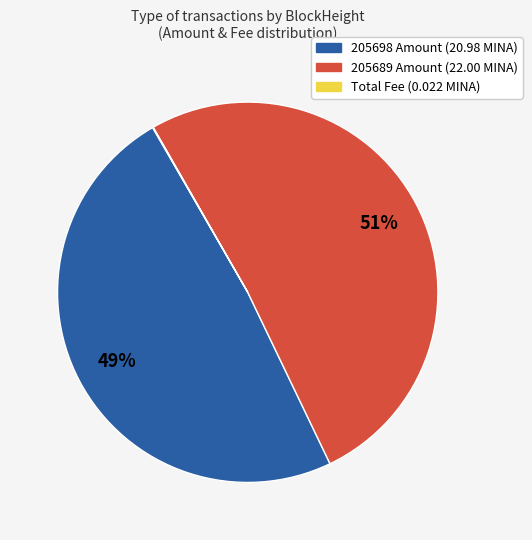

Is there any slice that represents more than half of the pie?

Yes